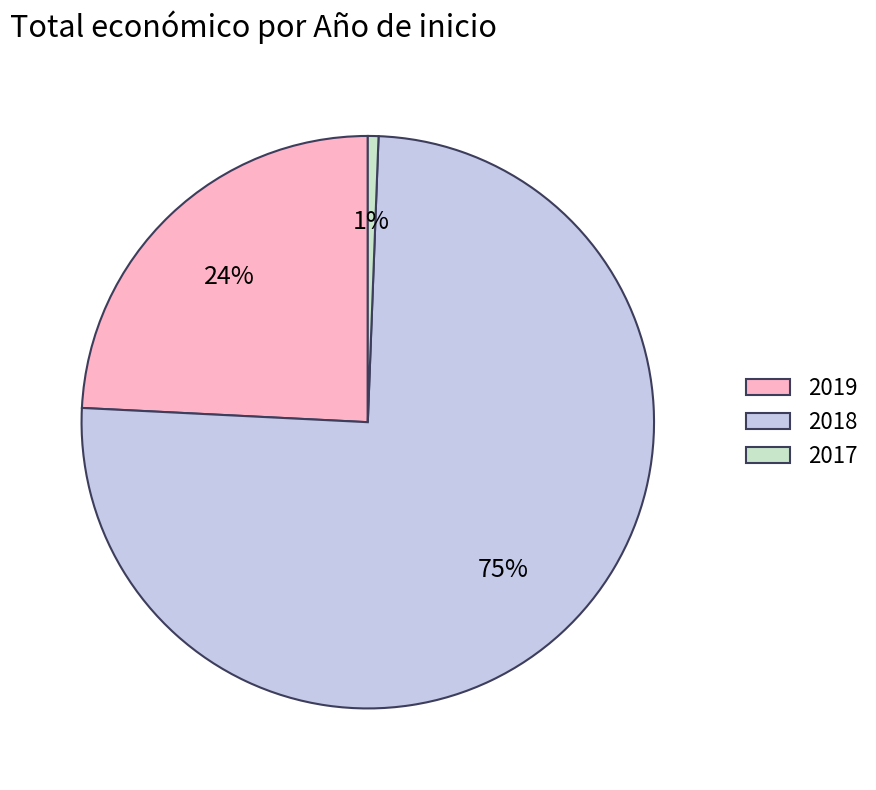

Is it true that 2018 is 75% of the pie?

True